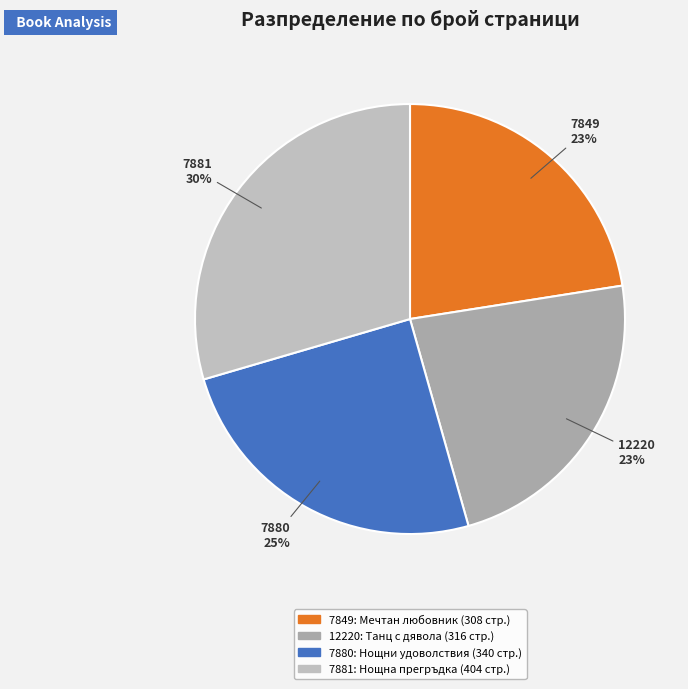

How many slices are in this pie chart?

4